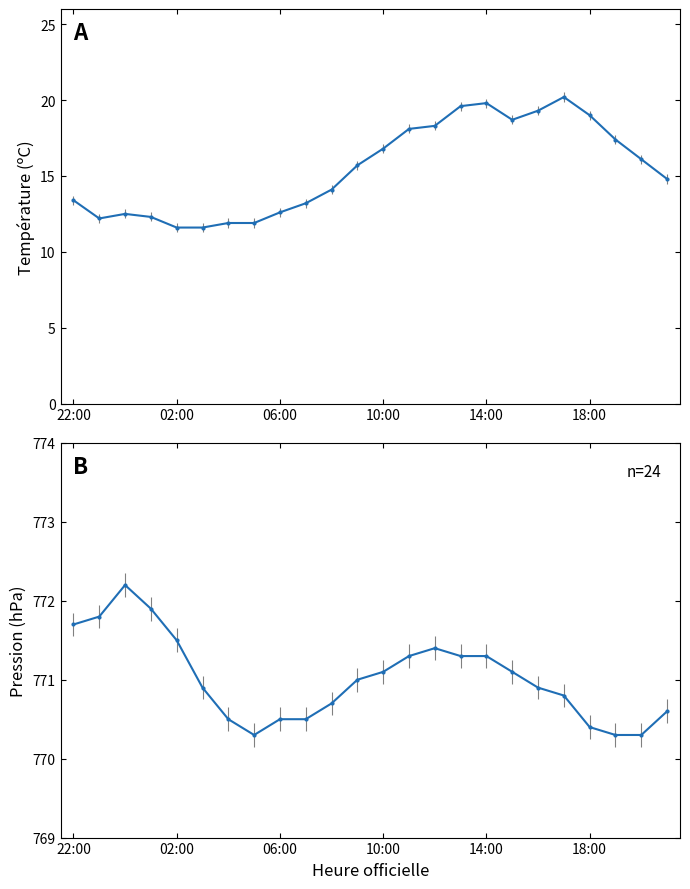

What is the spread (max minus min) of values at 19:00?

752.9